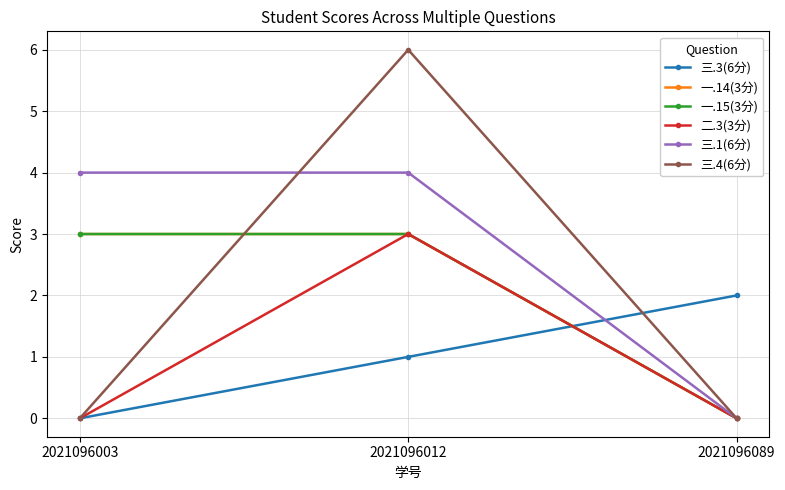

Which category has the lowest value across all series?

2021096003